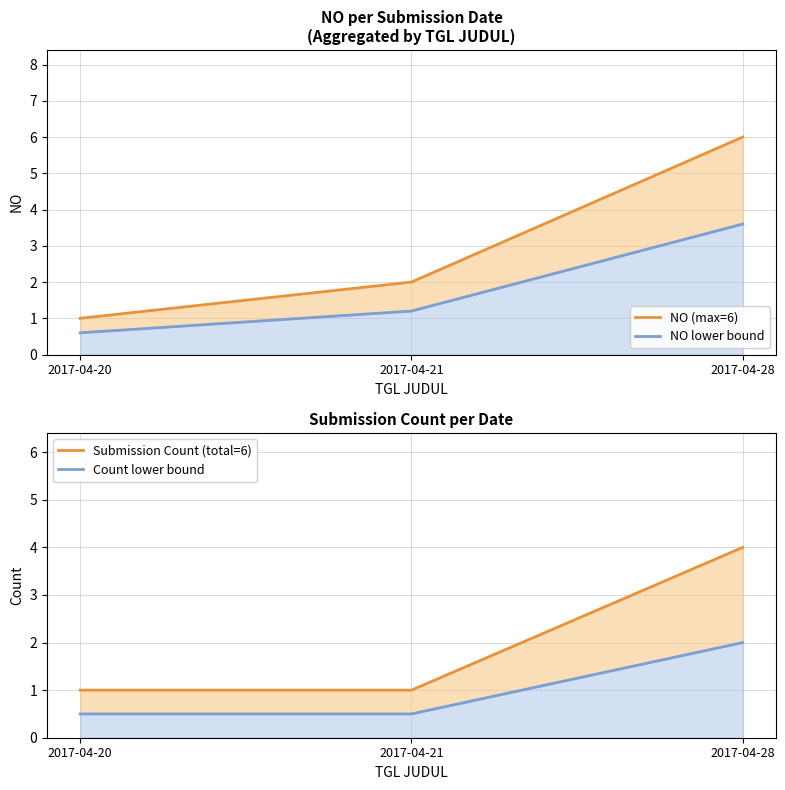

The Count lower bound series shows 0.5 at 2017-04-20. True or false?

True